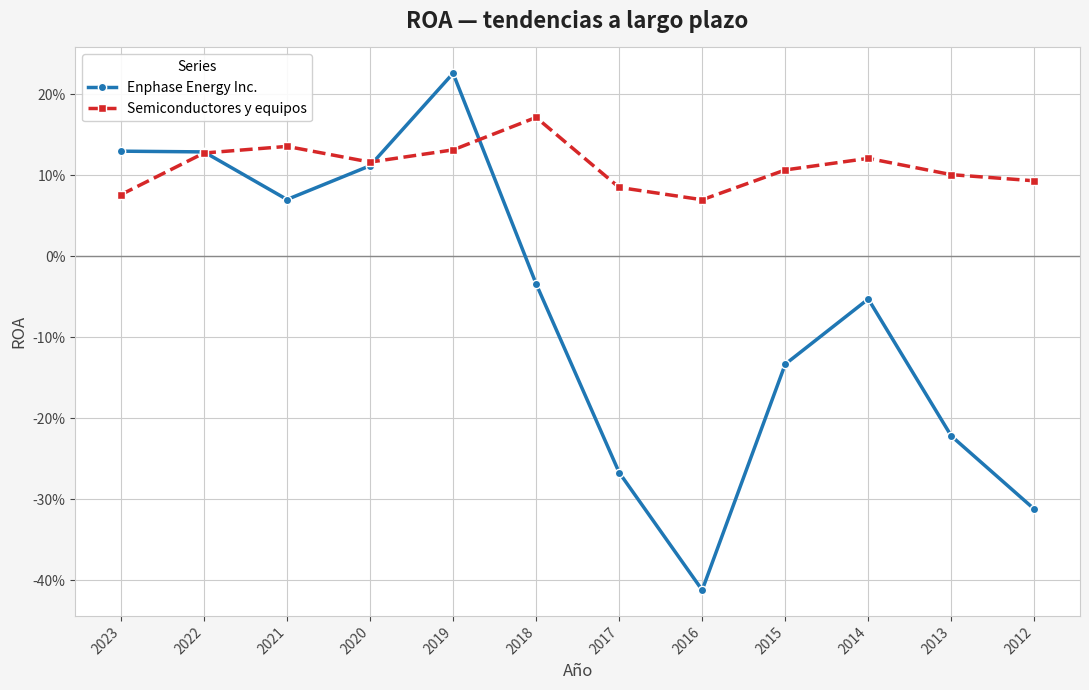

Is it true that Semiconductores y equipos equals 0.1 at 2017?

False